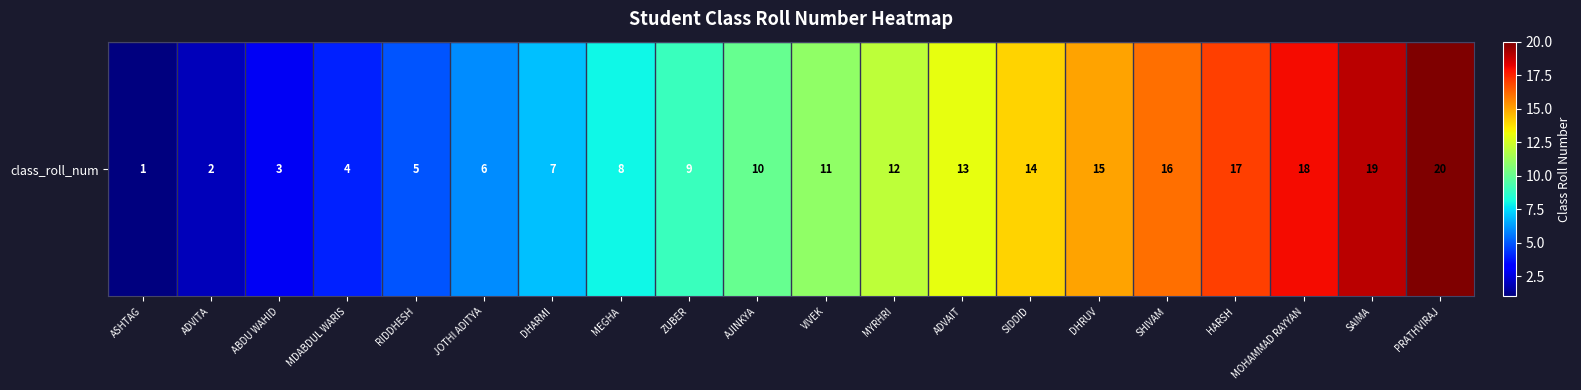

How many distinct data groups are displayed?

1